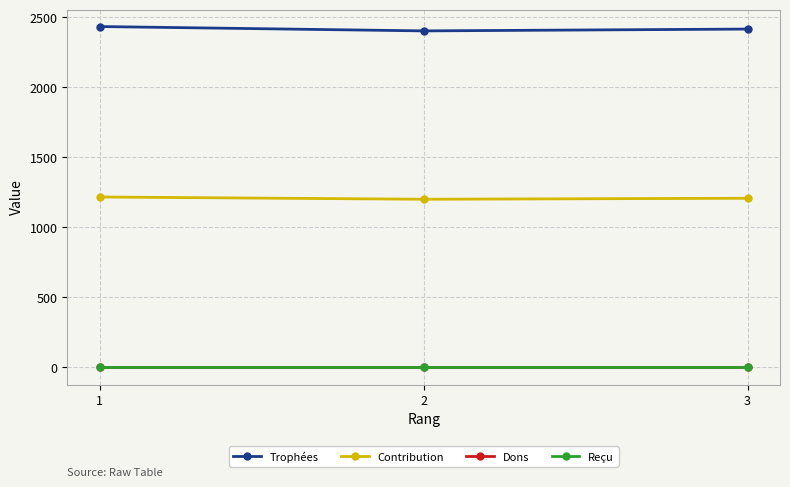

At which label does Contribution reach its peak?

1